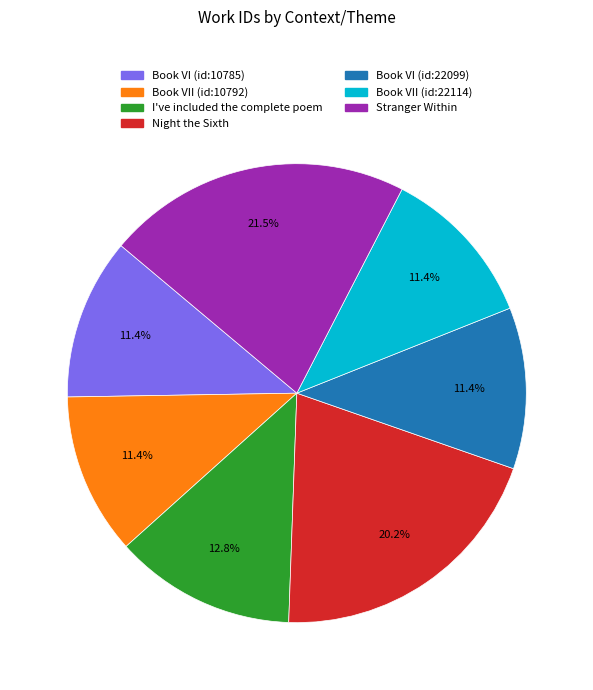

What portion of the pie excludes I've included the complete poem?

87.2%